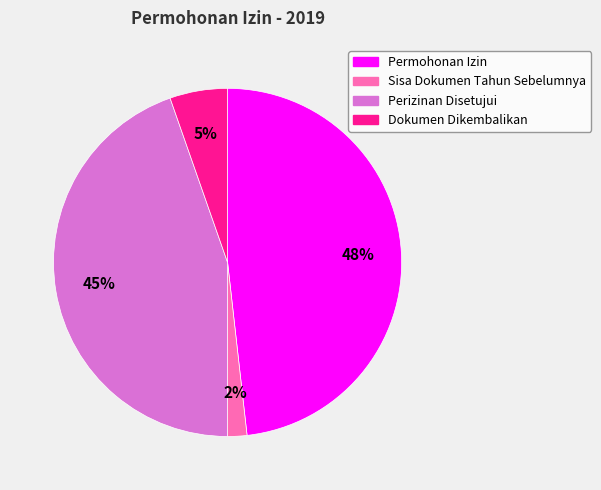

To the nearest percent, what is the difference between the largest and smallest slice percentages?

46%